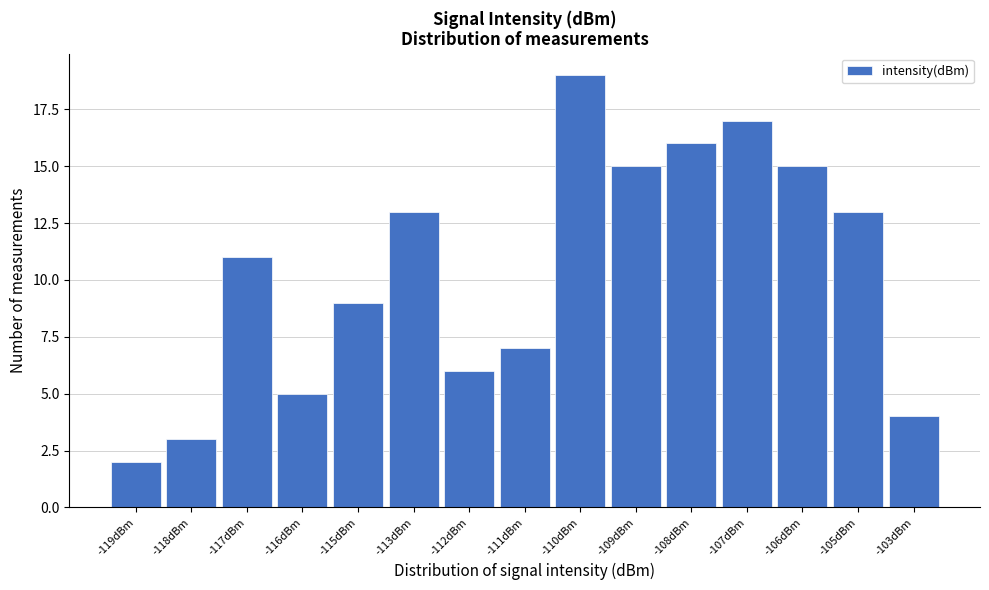

Reading left to right, list all the values displayed in this chart.

2	3	11	5	9	13	6	7	19	15	16	17	15	13	4